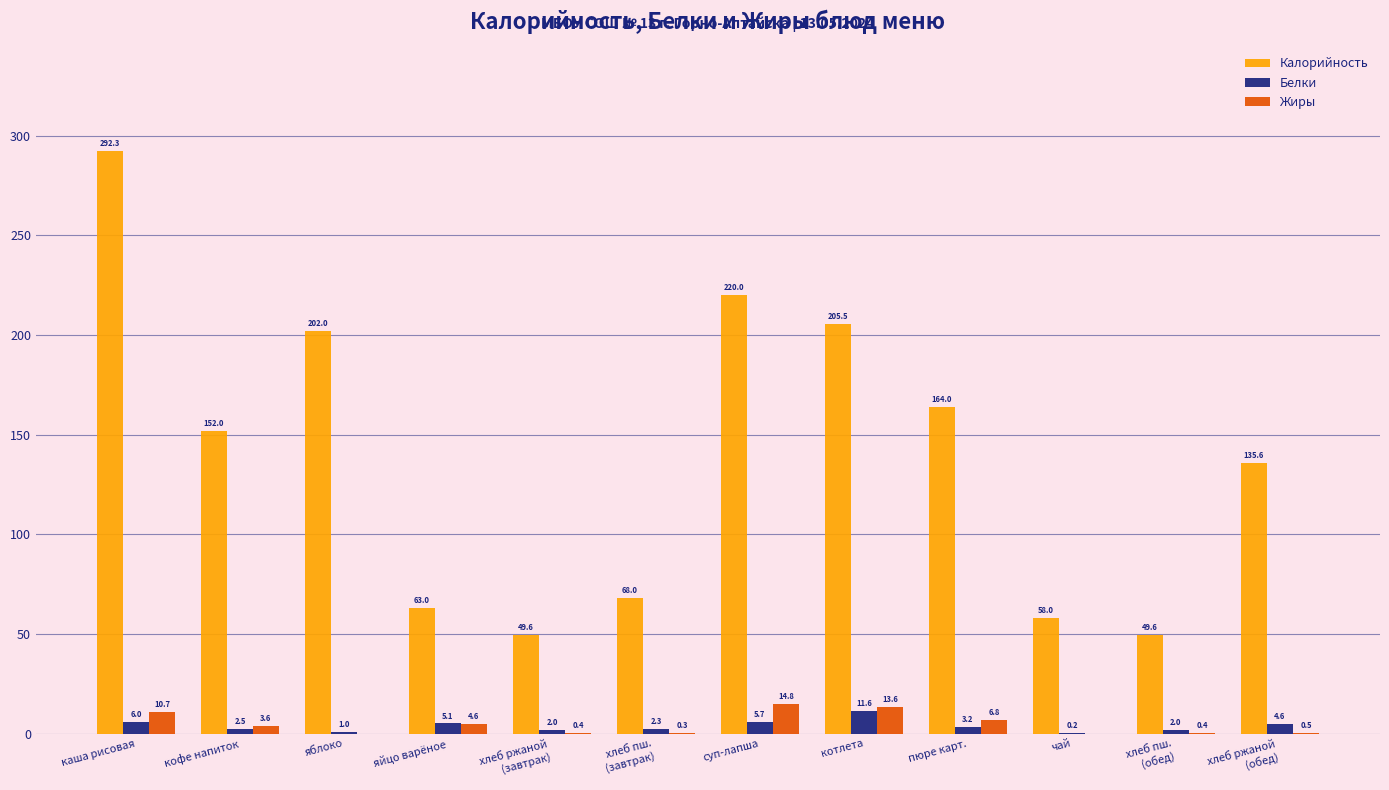

What are all the series names shown in the legend?

Калорийность, Белки, Жиры